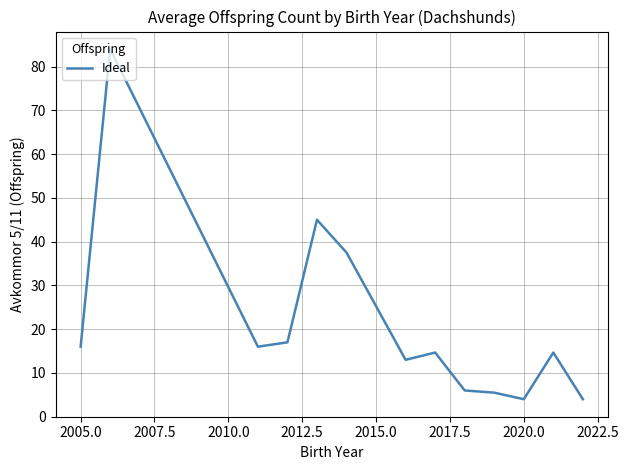

What is the maximum value shown in the chart?

84.0